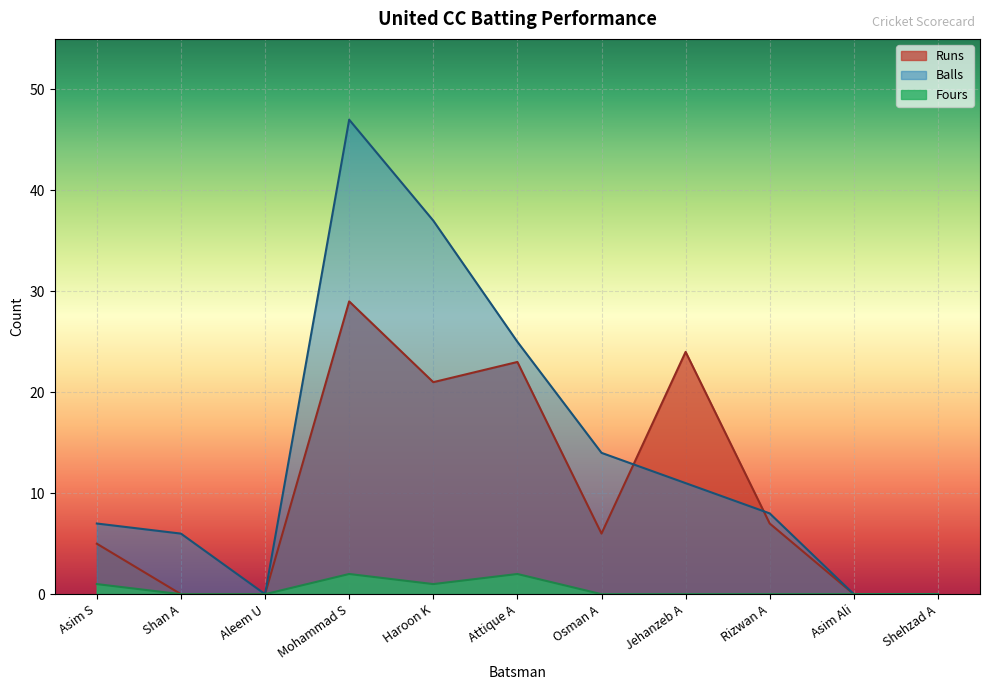

Reading right to left, transcribe all the data shown in this chart.

Runs: Shehzad A=0	Asim Ali=0	Rizwan A=7	Jehanzeb A=24	Osman A=6	Attique A=23	Haroon K=21	Mohammad S=29	Aleem U=0	Shan A=0	Asim S=5
Balls: Shehzad A=0	Asim Ali=0	Rizwan A=8	Jehanzeb A=11	Osman A=14	Attique A=25	Haroon K=37	Mohammad S=47	Aleem U=0	Shan A=6	Asim S=7
Fours: Shehzad A=0	Asim Ali=0	Rizwan A=0	Jehanzeb A=0	Osman A=0	Attique A=2	Haroon K=1	Mohammad S=2	Aleem U=0	Shan A=0	Asim S=1